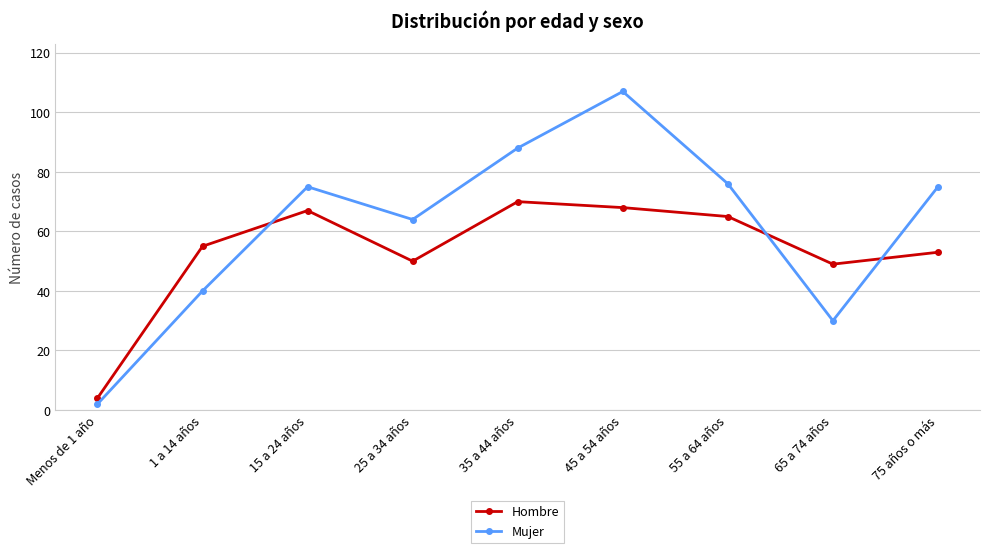

How many categories are shown in the chart?

9